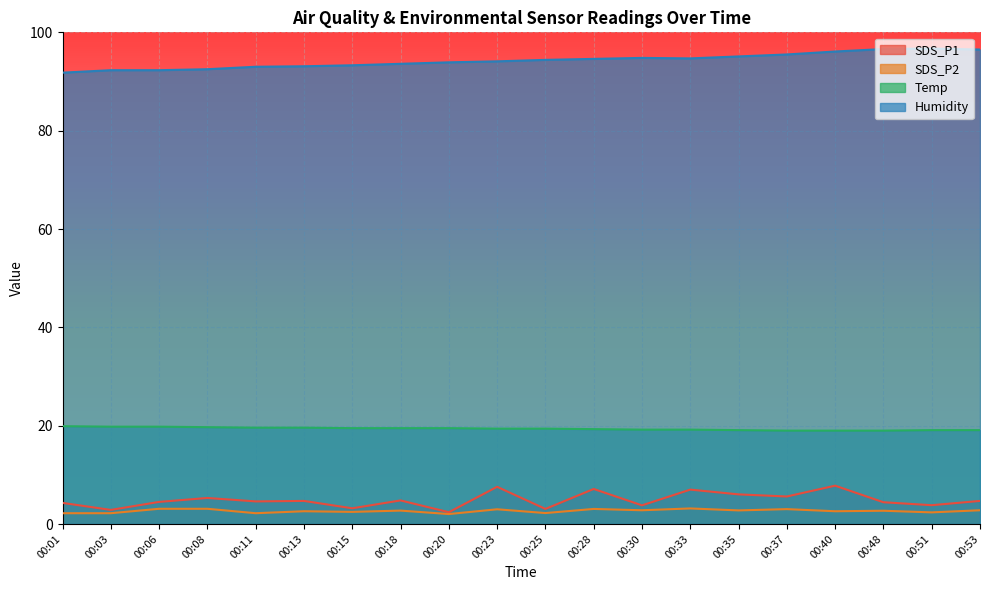

What is the average value of the Humidity series?

94.2